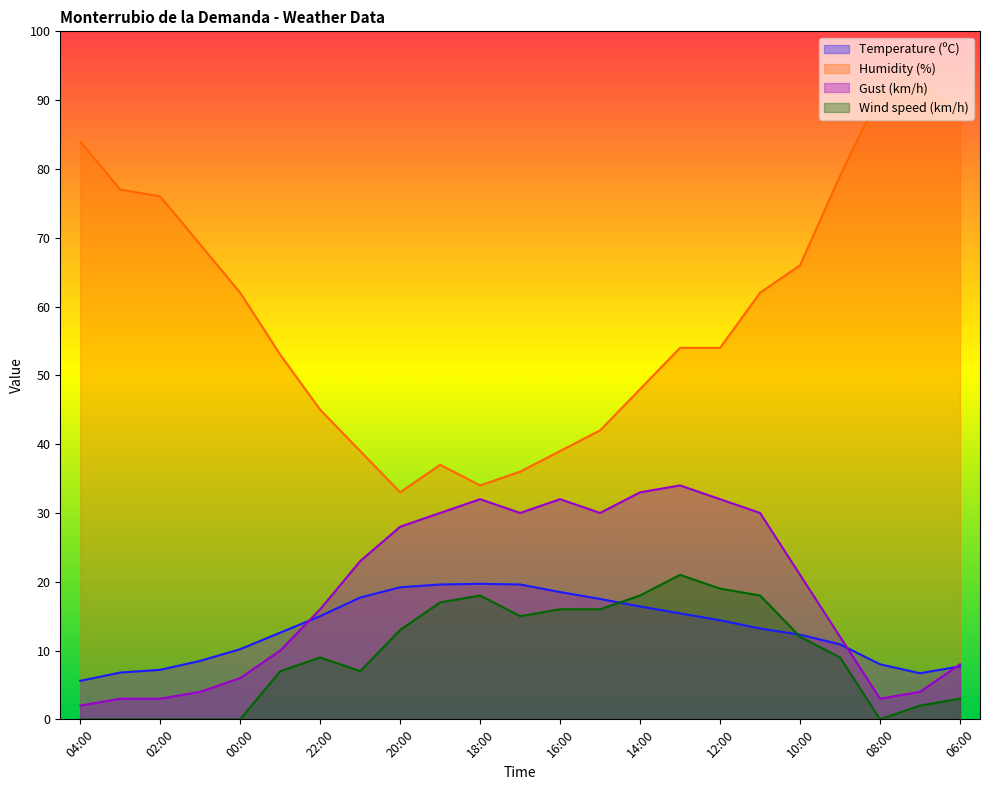

What is the label of the 1st point from the left?

04:00